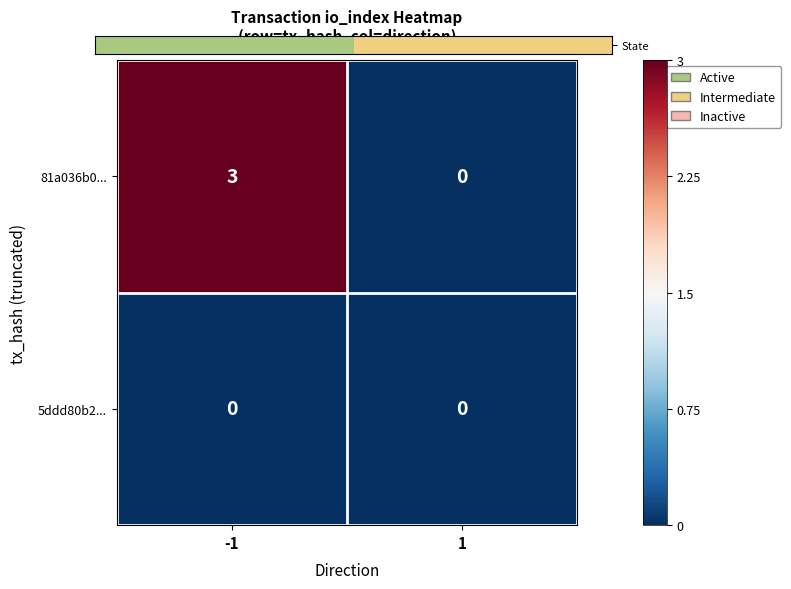

What is the difference between the maximum and minimum values in the 81a036b0... series?

3